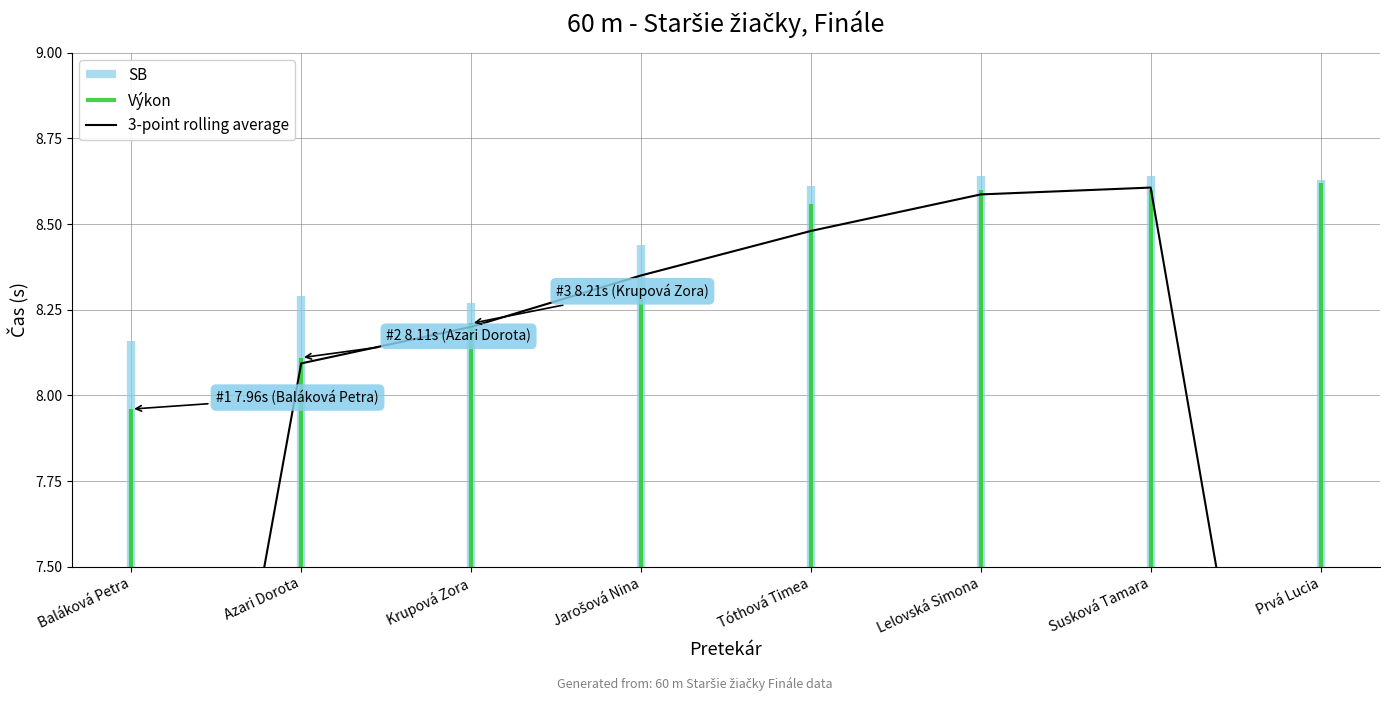

What is the label of the 6th point from the right?

Krupová Zora